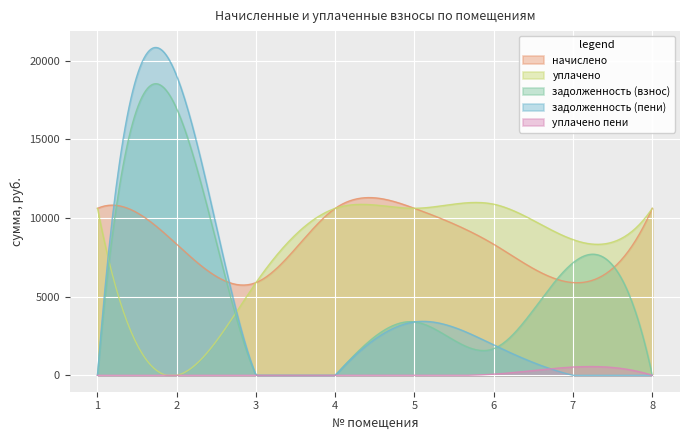

True or false: начислено has a value of 15515.1 at 4.

False